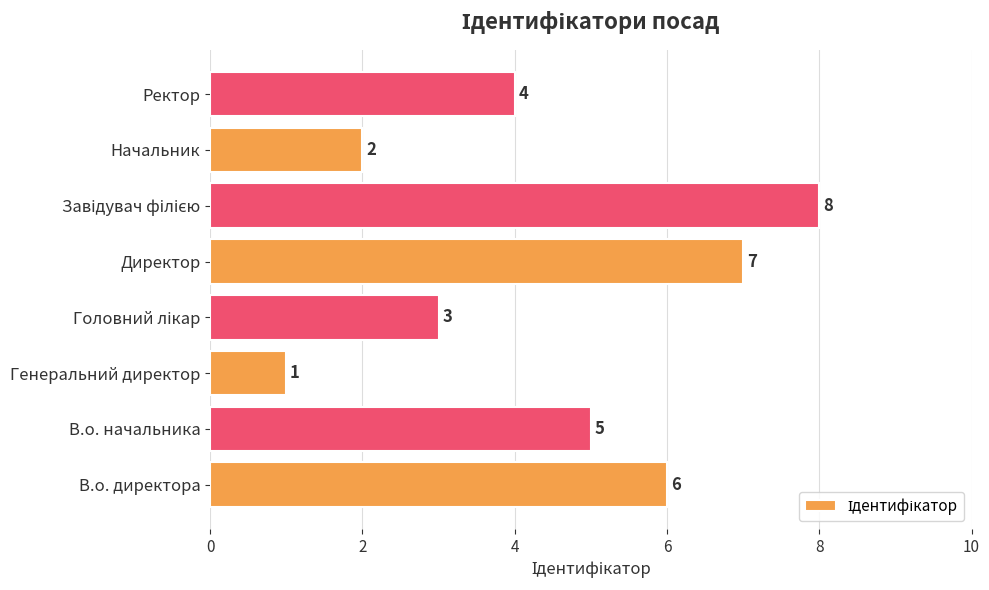

What is the difference between the second highest and minimum values?

6